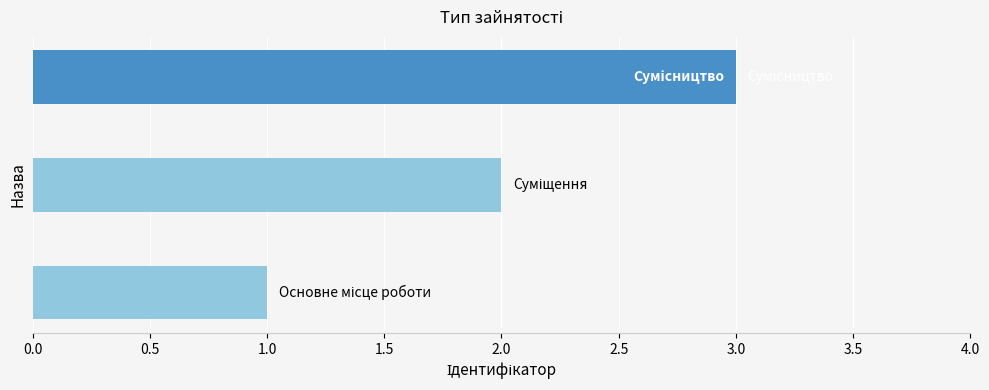

What is the minimum value shown in the chart?

1